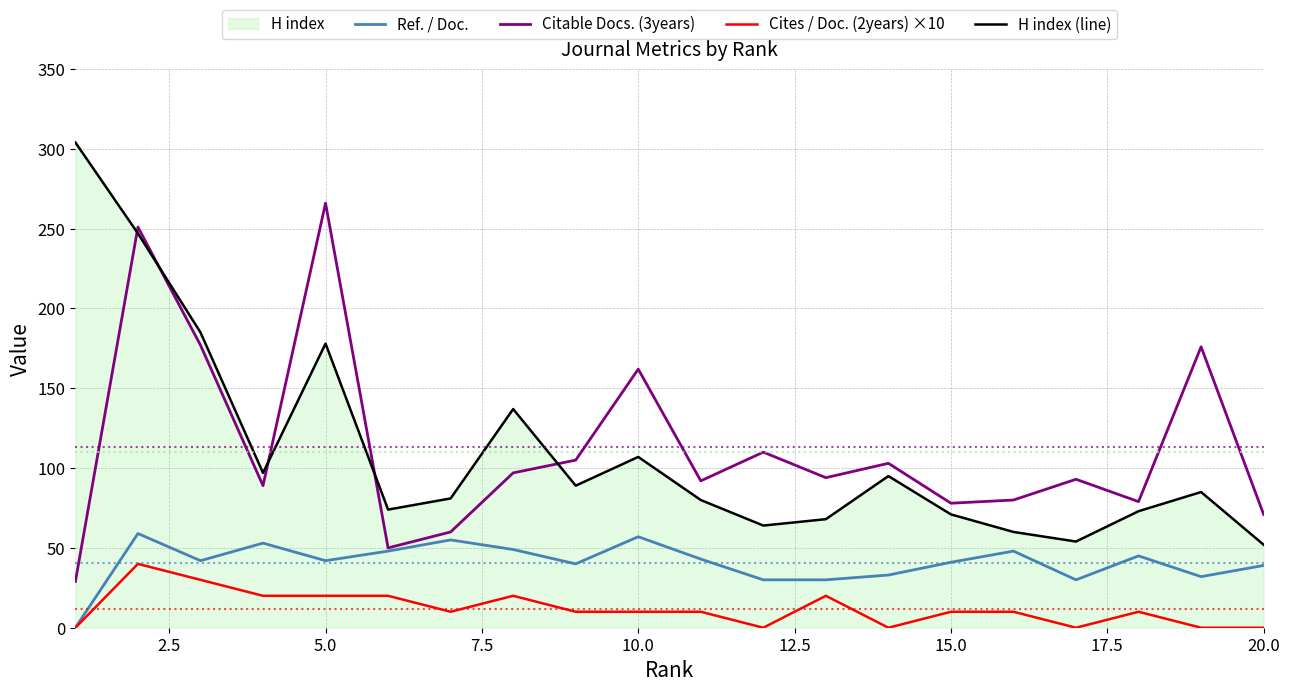

True or false: Ref. / Doc. and Cites / Doc. (2years) ×10 cross at least once.

False